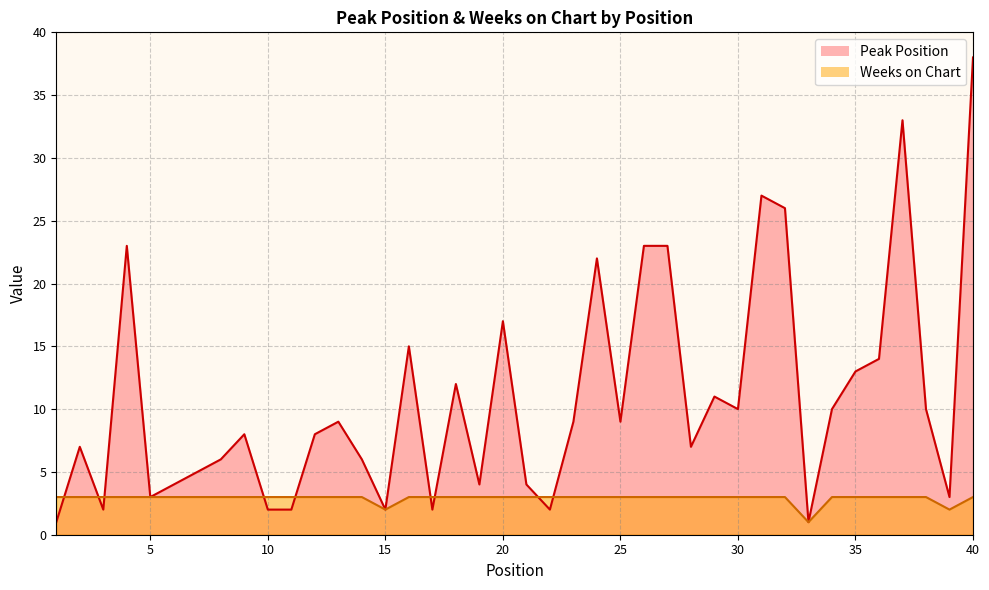

What is the sum of all Weeks on Chart values?

116